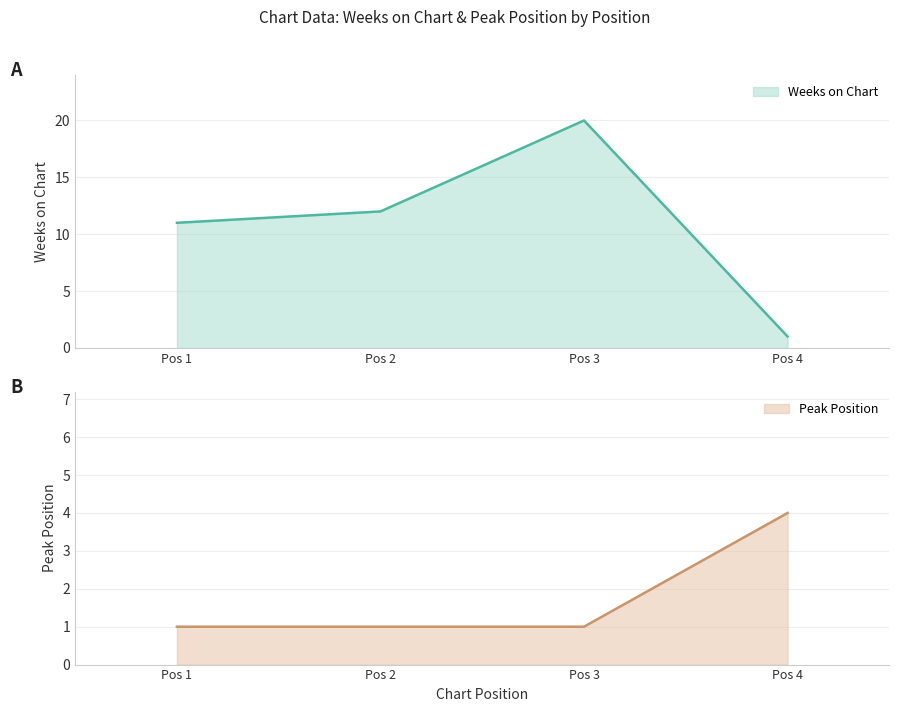

True or false: Peak Position and Weeks on Chart cross at least once.

True